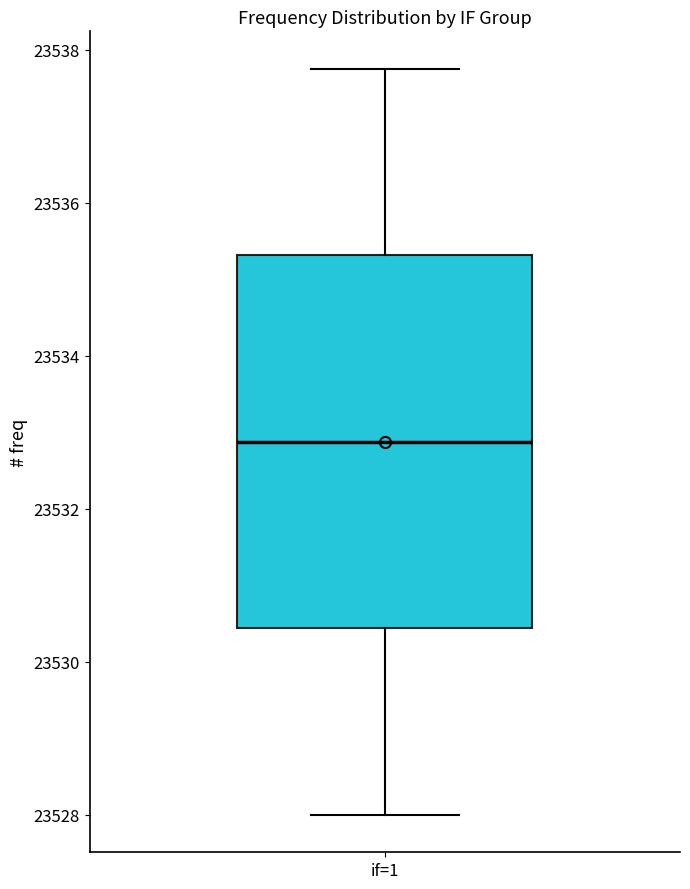

Where does the lower whisker of the box for if=1 end on the y-axis? The values are not printed on the chart, so give them approximately, as read against the axis.

23528.0